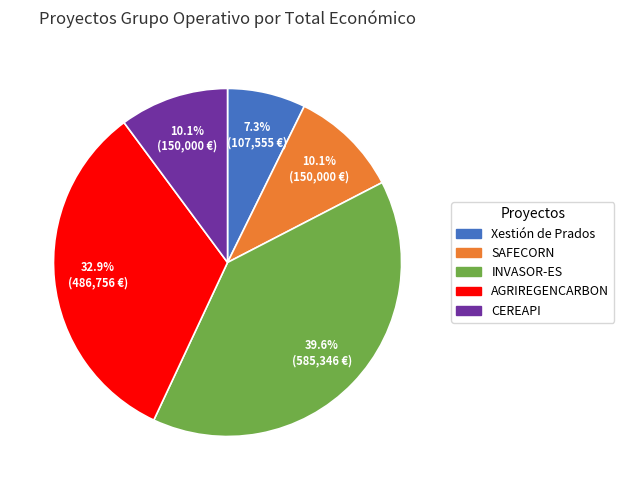

Does any single category account for the majority?

No